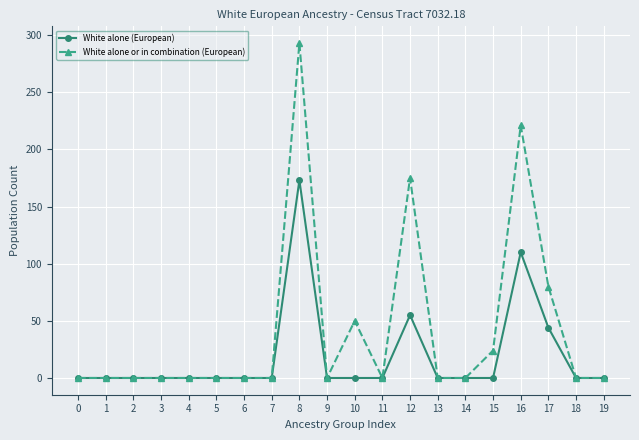

True or false: White alone (European) has more than 1 interior local peaks.

True